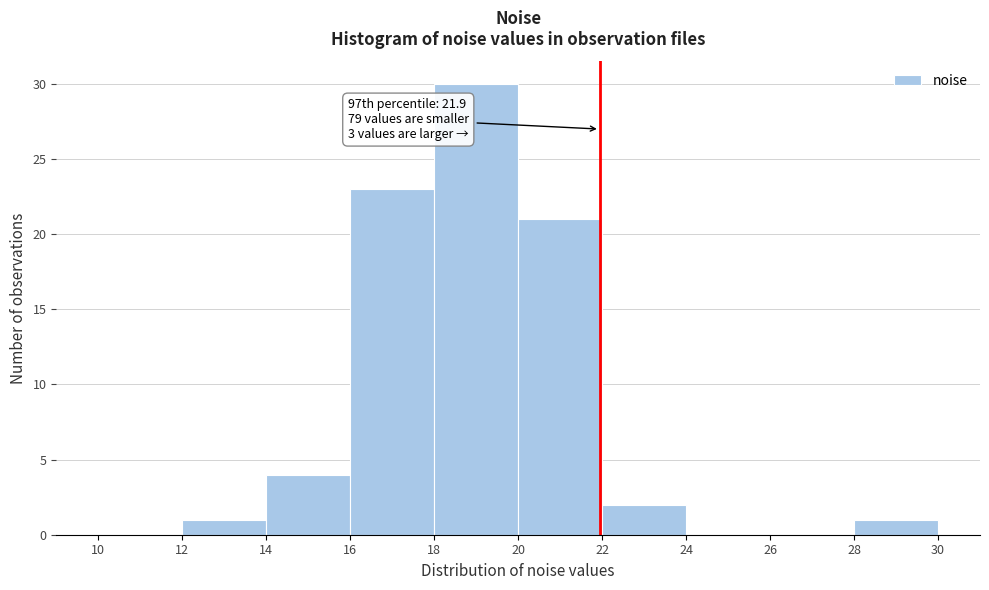

Which range on the x-axis has the tallest bar?

18 to 20